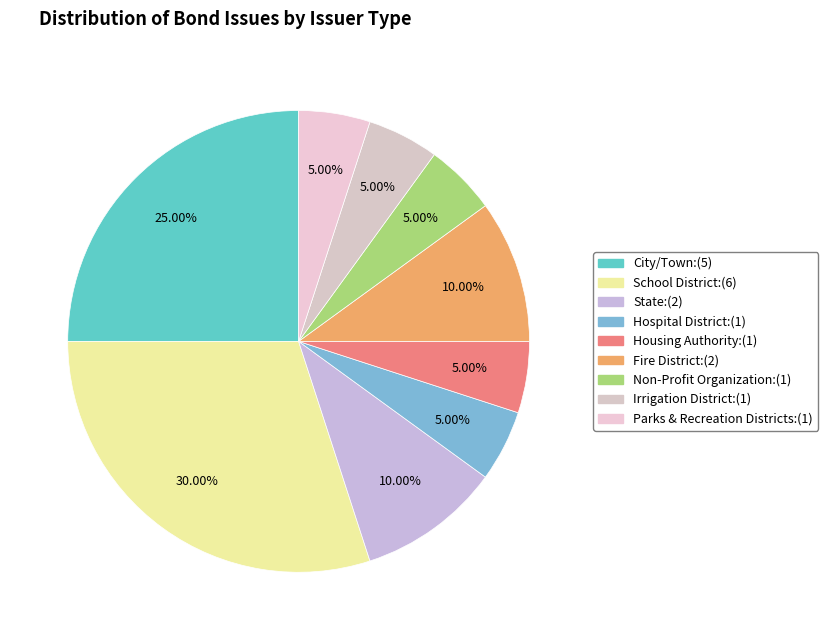

How many slices are in this pie chart?

9